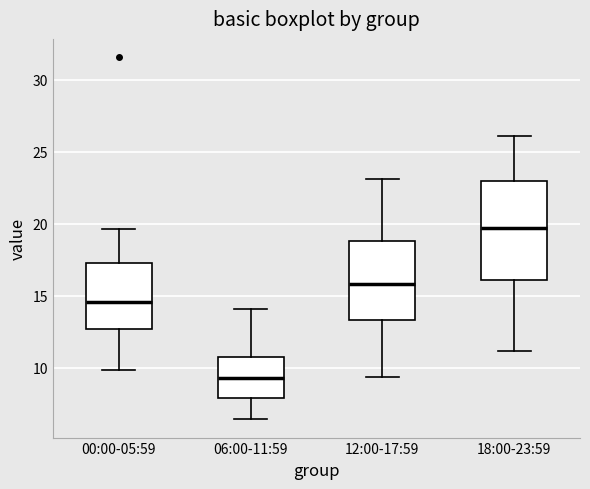

Which box's median line is the lowest?

06:00-11:59